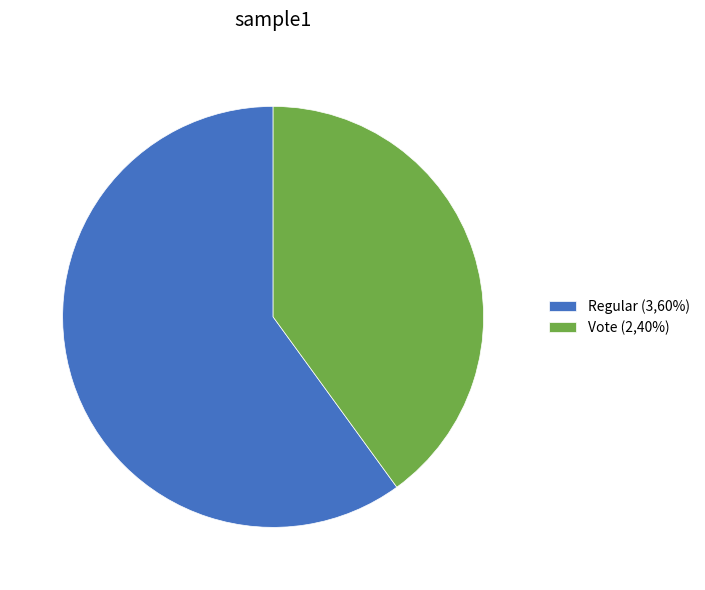

Is there any slice that represents more than half of the pie?

Yes